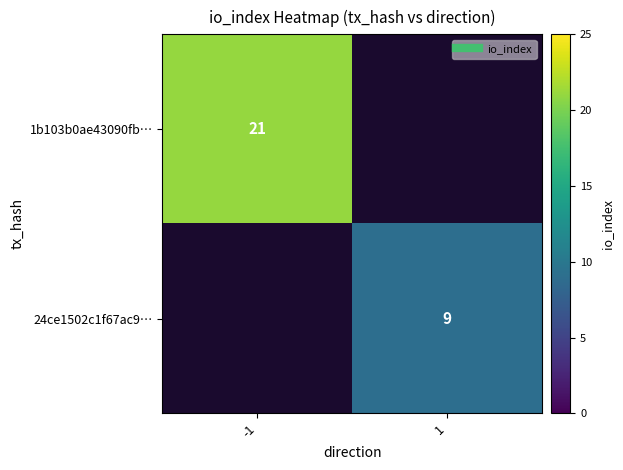

What is the minimum value shown in the chart?

9.0